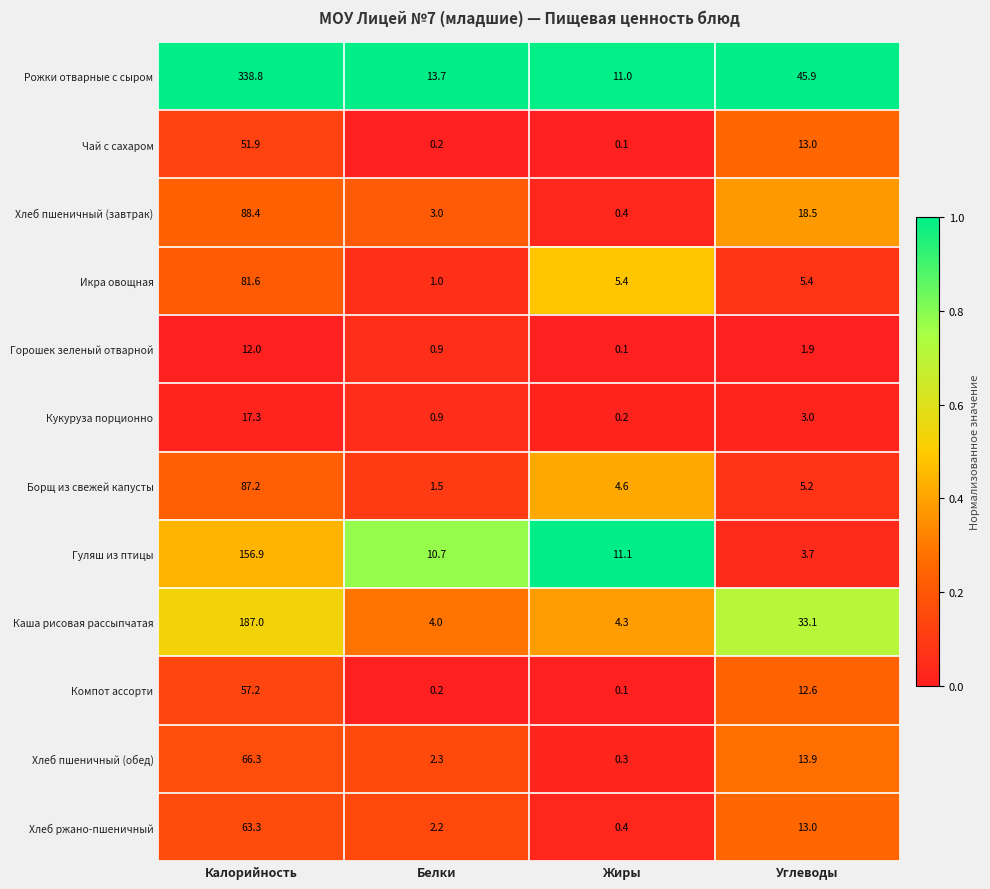

How many categories are shown in the chart?

4